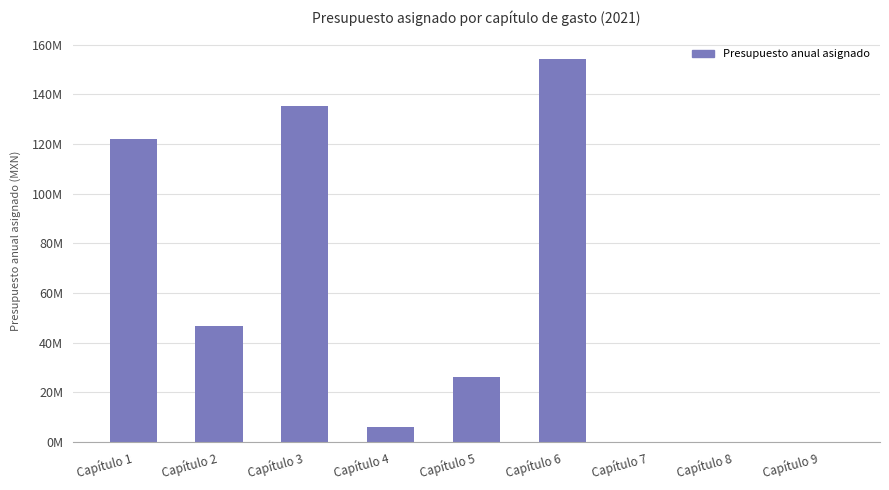

The value at Capítulo 3 is 135089837.0. True or false?

True